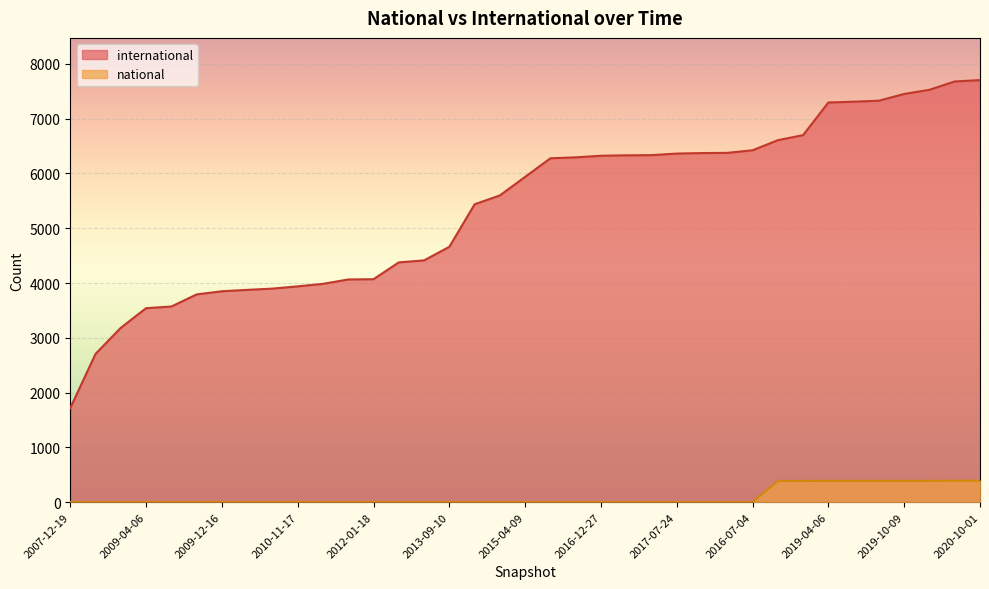

True or false: national and international cross at least once.

False